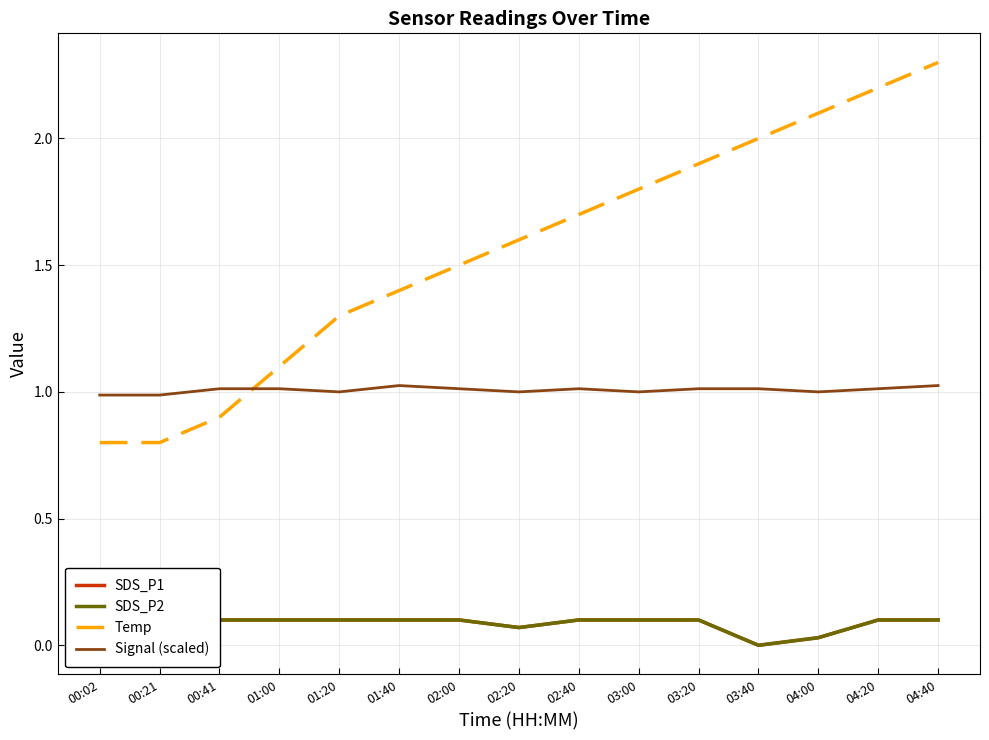

Where is the first local minimum for SDS_P2?

02:20